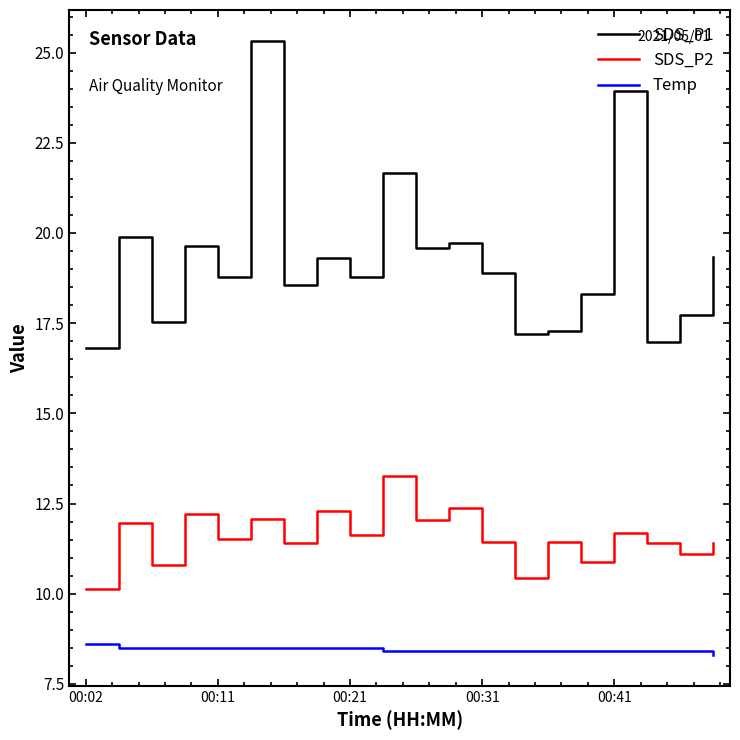

Which series has the widest spread of values?

SDS_P1